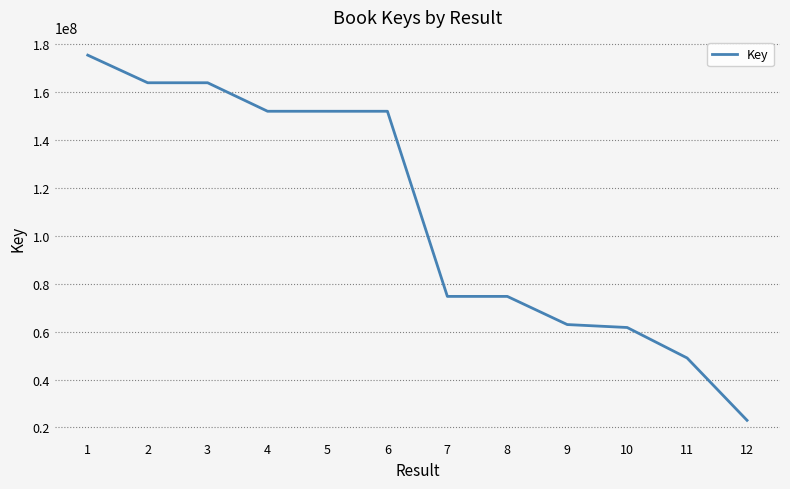

Which has a higher value, 8 or 12?

8